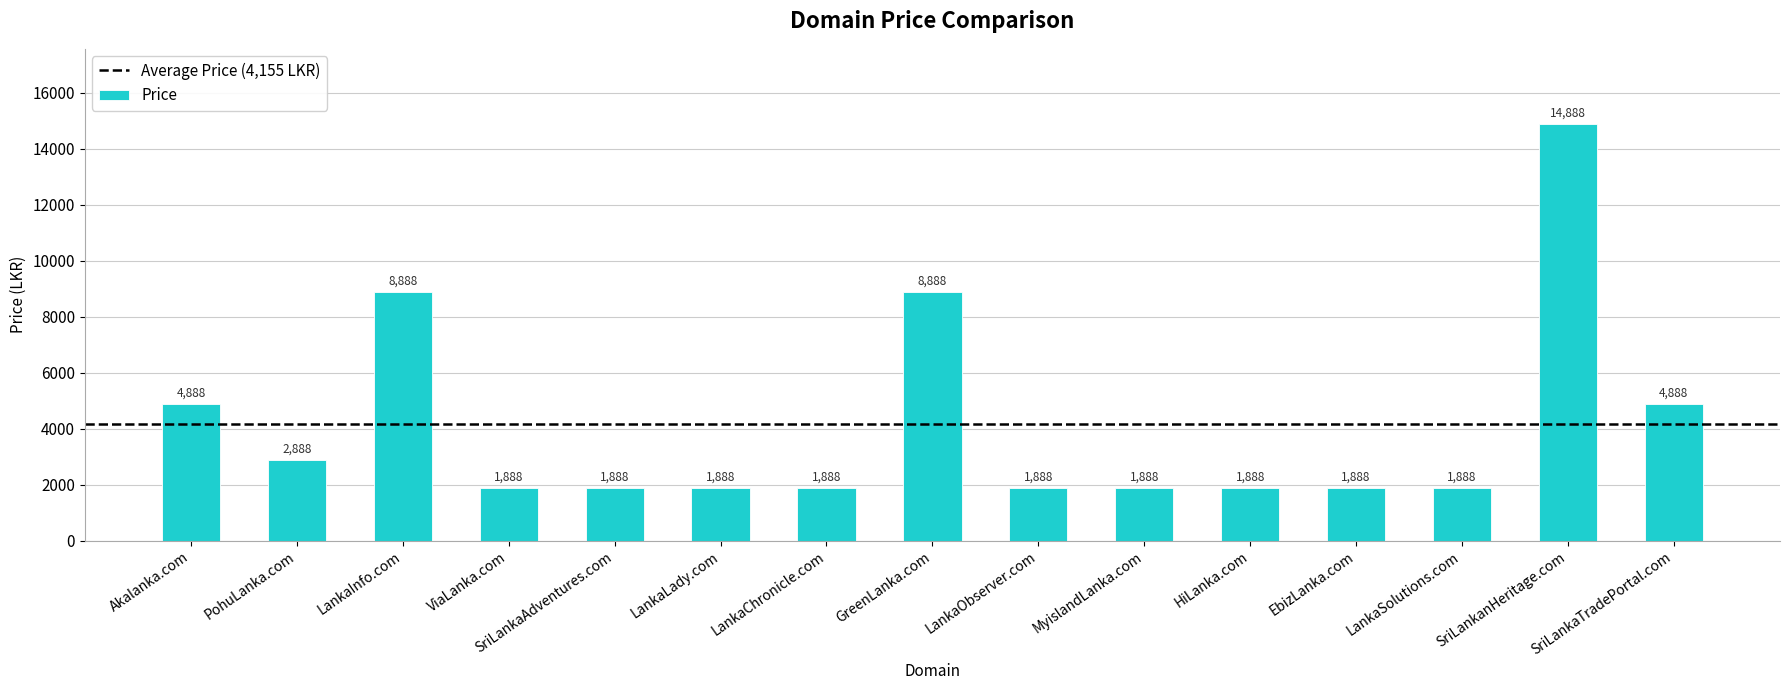

What is the average value?

4155